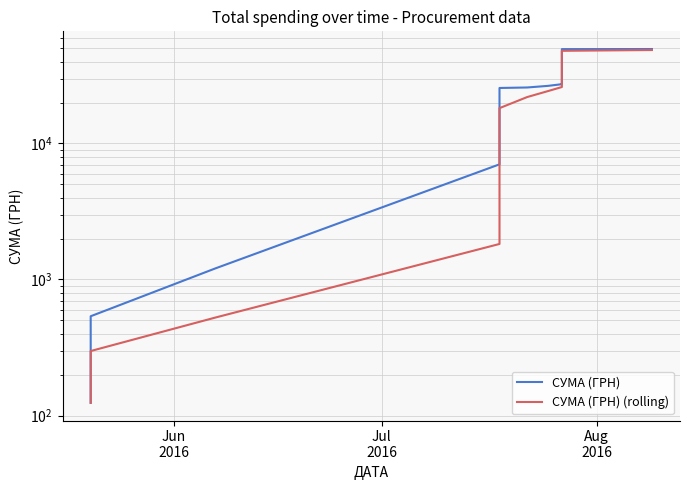

True or false: СУМА (ГРН) (rolling) and СУМА (ГРН) intersect in this chart.

False